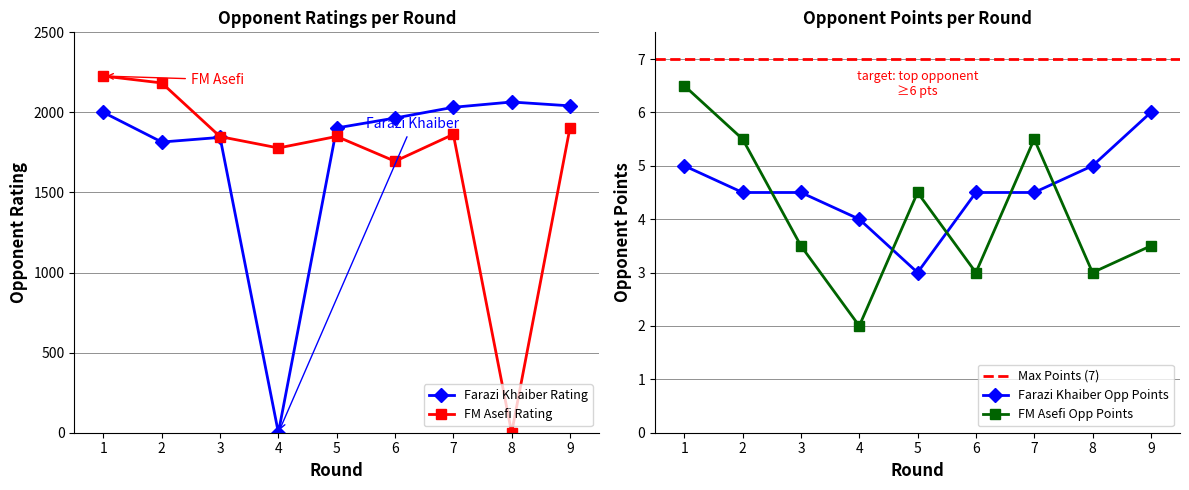

At how many categories does at least one series exceed 2222?

1